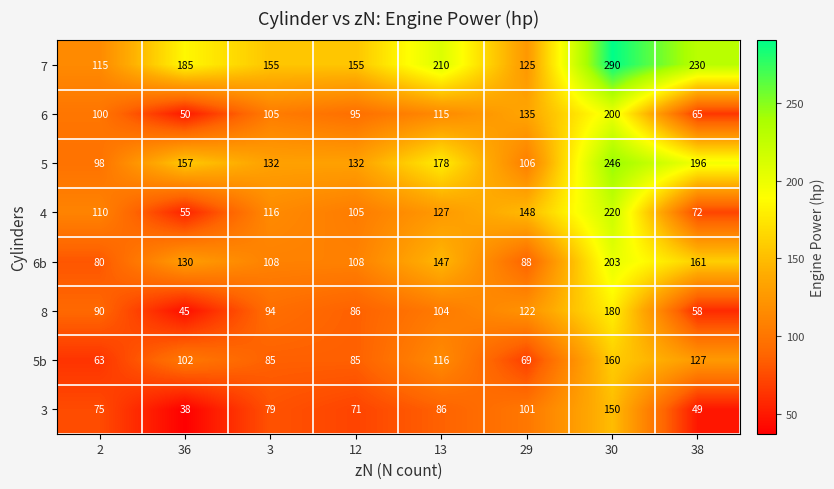

At which label is 6 closest to 125?

13